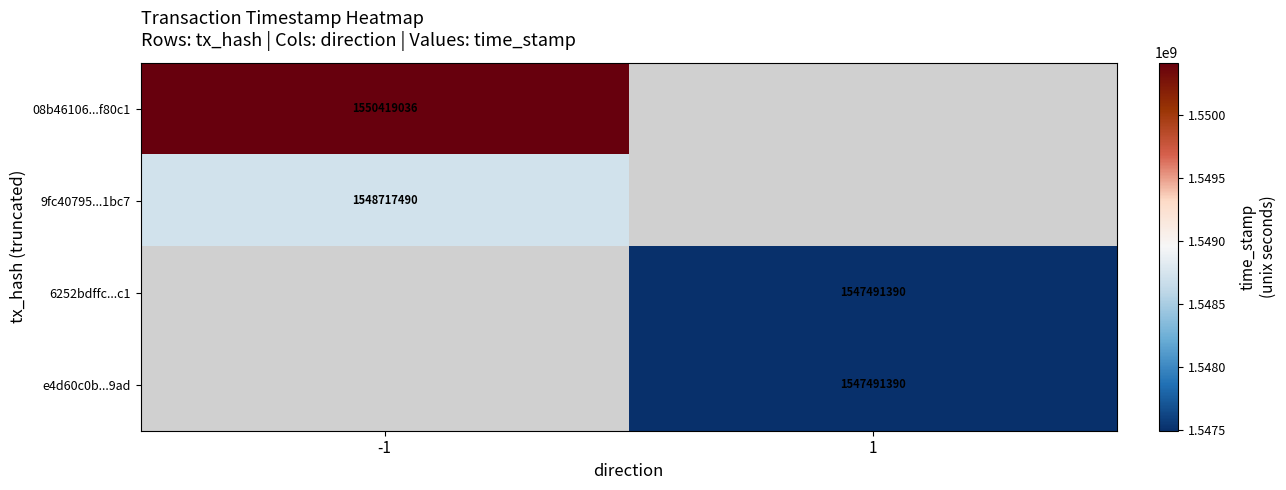

Count the number of data series in this chart.

4